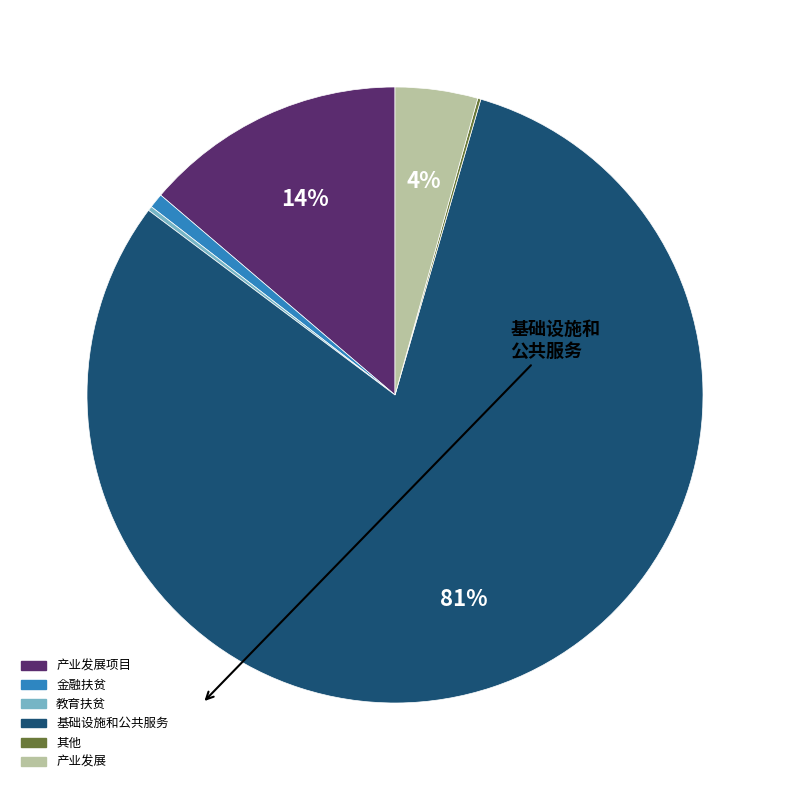

To the nearest percent, what is the difference between the largest and smallest slice percentages?

81%